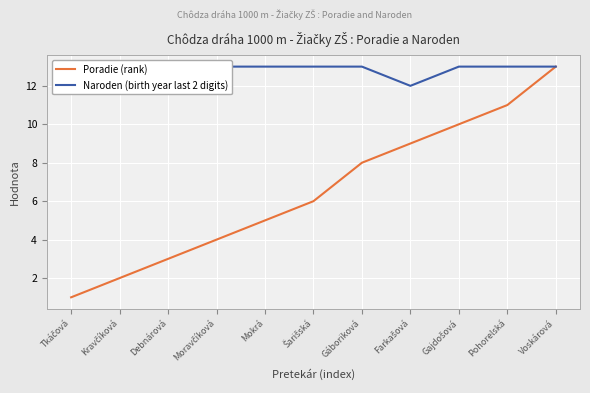

True or false: Naroden (birth year last 2 digits) and Poradie (rank) intersect in this chart.

False